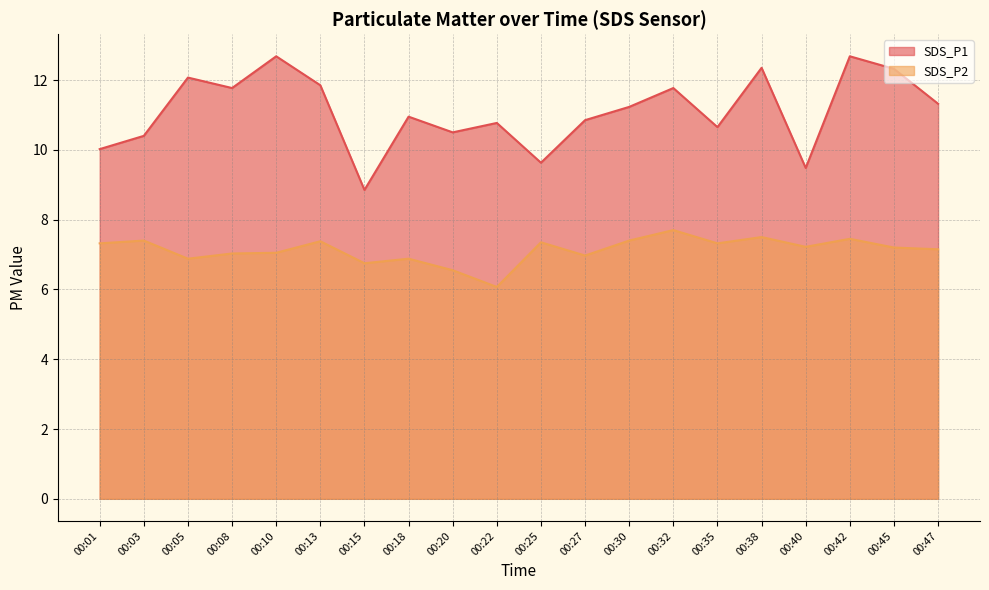

At which label does SDS_P2 first exceed 7?

00:01